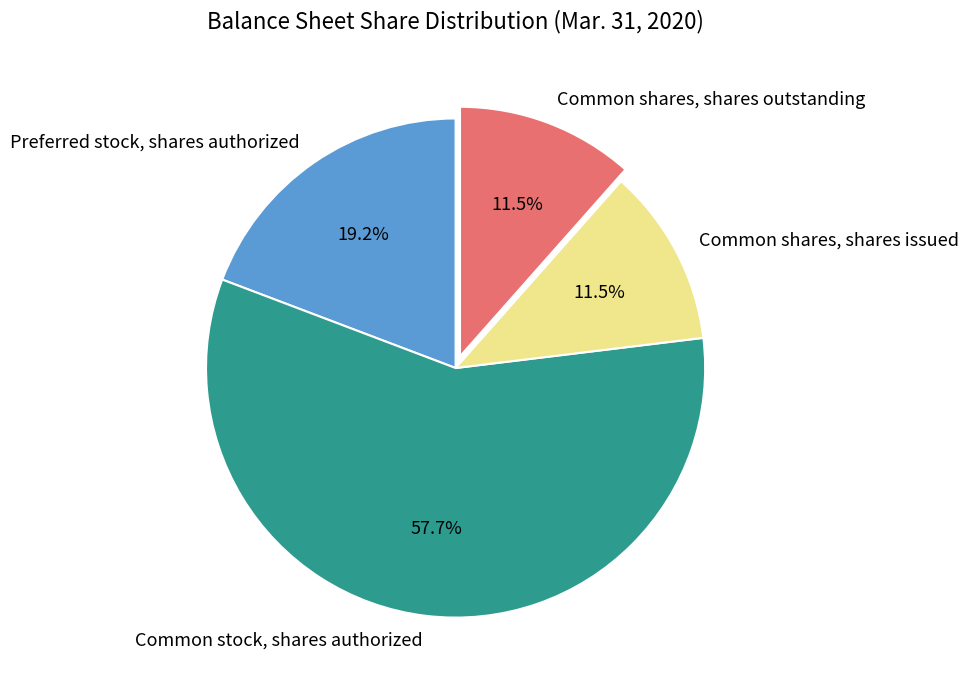

True or false: Preferred stock, shares authorized accounts for 7% of the total.

False